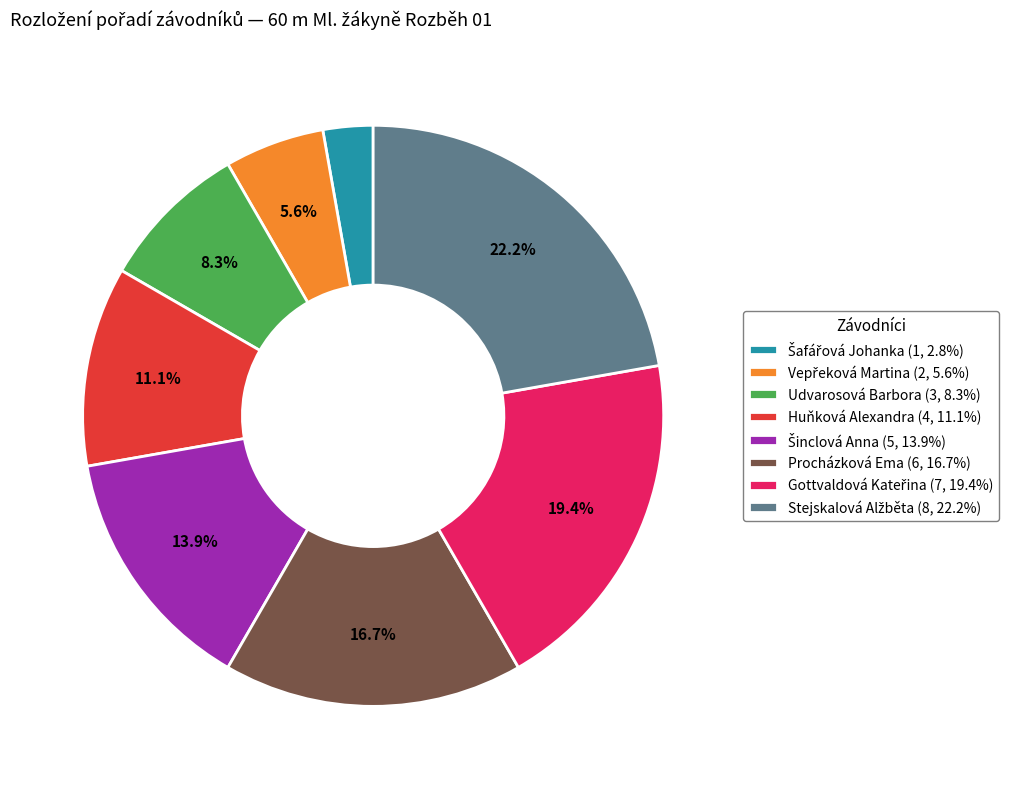

Is there a majority slice in this chart?

No